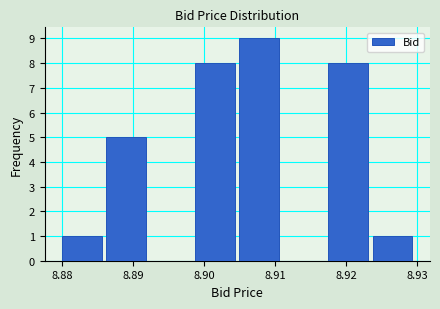

Reading left to right, transcribe this chart: for each bar, give the range it covers on the x-axis and its height. Neither the bar edges nor the heights are printed on the chart, so give them approximately, as read against the axes.

8.880 to 8.886: 1
8.886 to 8.893: 5
8.893 to 8.899: 0
8.899 to 8.905: 8
8.905 to 8.911: 9
8.911 to 8.918: 0
8.918 to 8.924: 8
8.924 to 8.930: 1